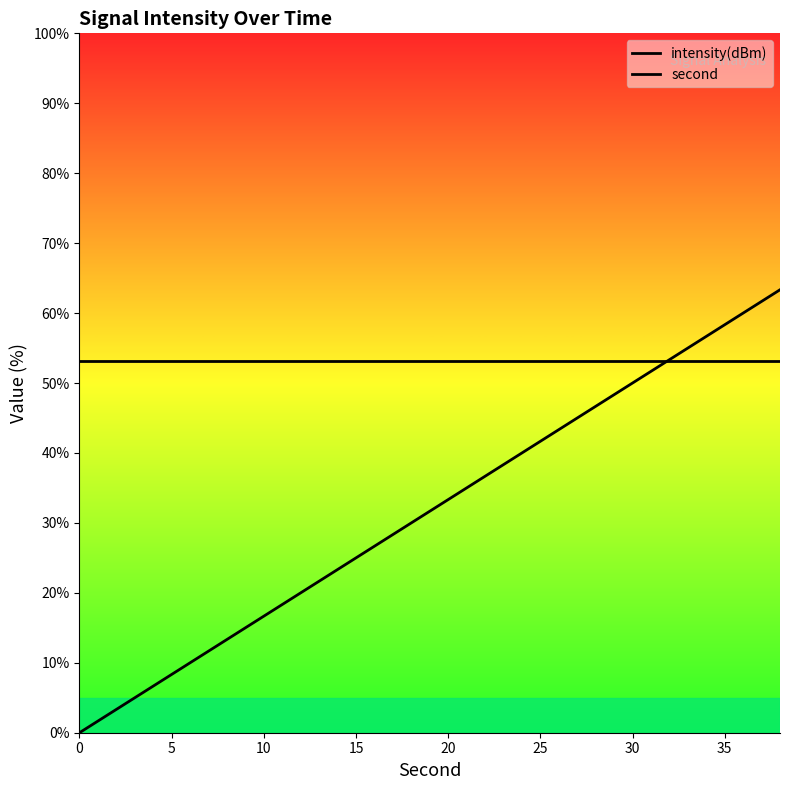

How many lines are shown in the chart?

2